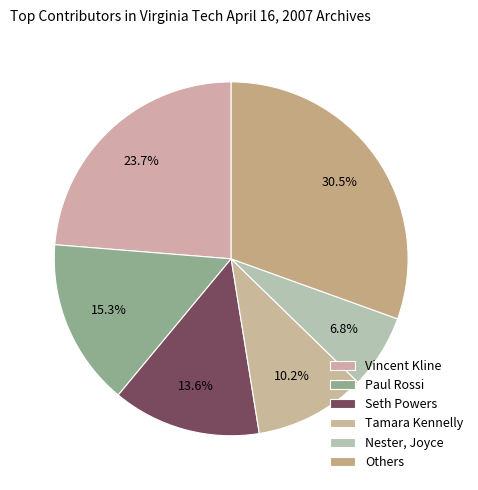

How many slices are in this pie chart?

6